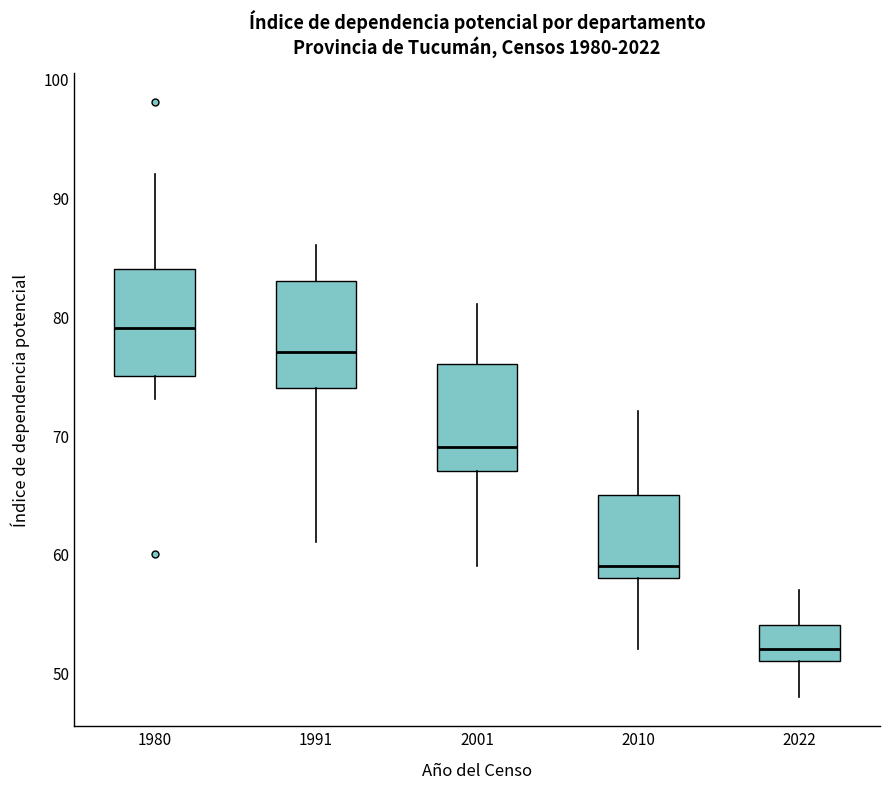

Which box has the highest median line?

1980